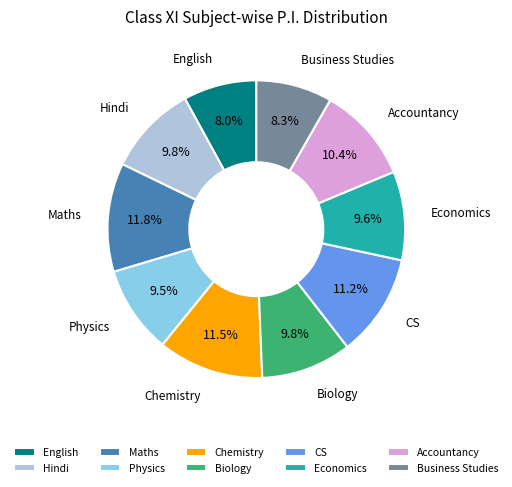

What is the ratio of the value at English to the value at Hindi?

0.8